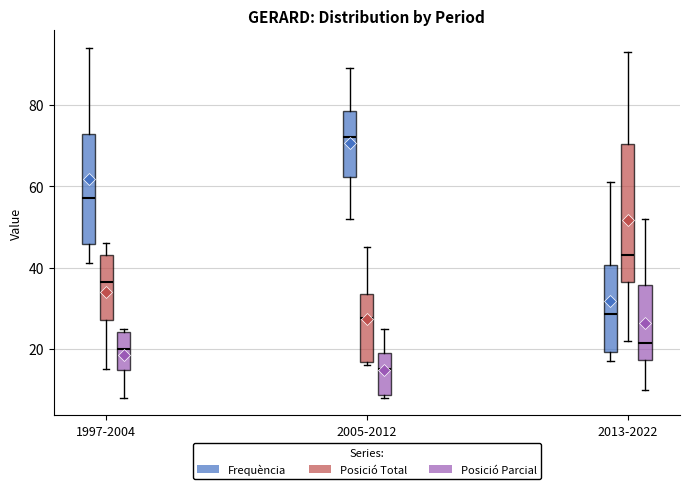

Comparing the boxes themselves (not the whiskers), which one is the tallest?

2013-2022 (Posició Total)